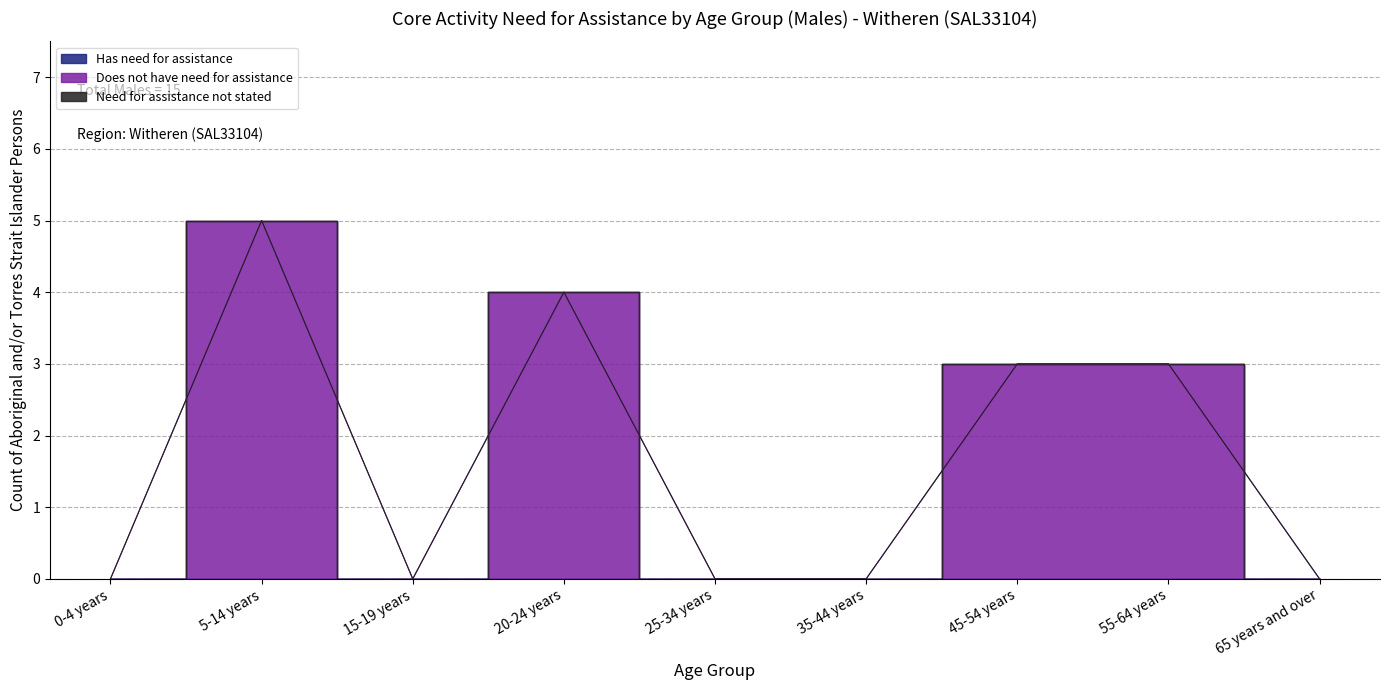

Where is the first local minimum for Does not have need for assistance?

15-19 years